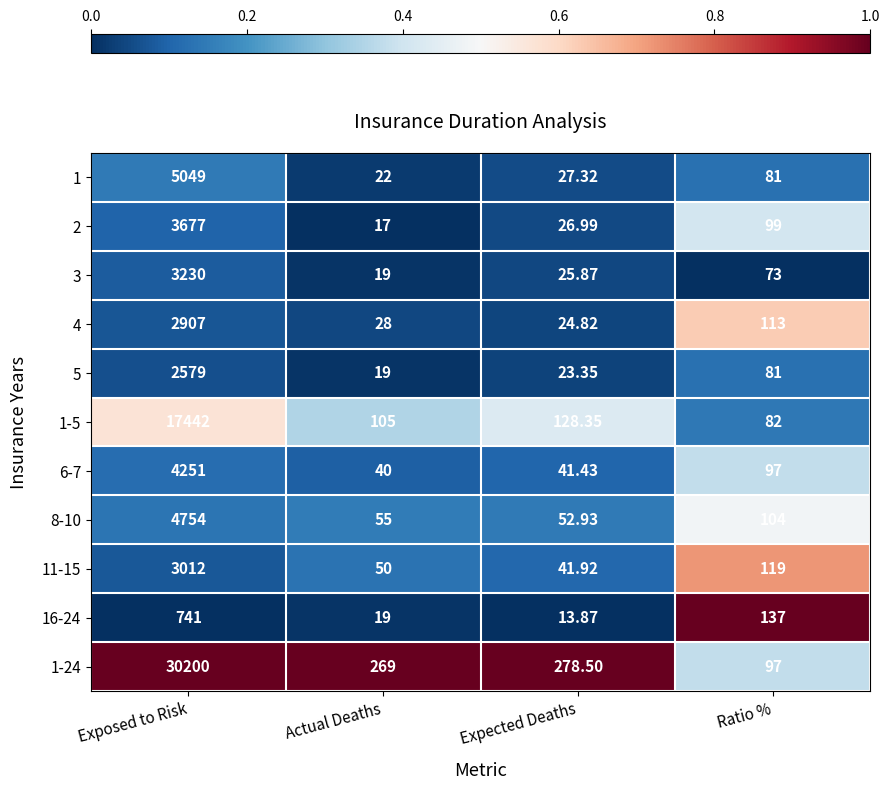

List the series in order of their peak value, lowest first.

16-24, 5, 4, 11-15, 3, 2, 6-7, 8-10, 1, 1-5, 1-24